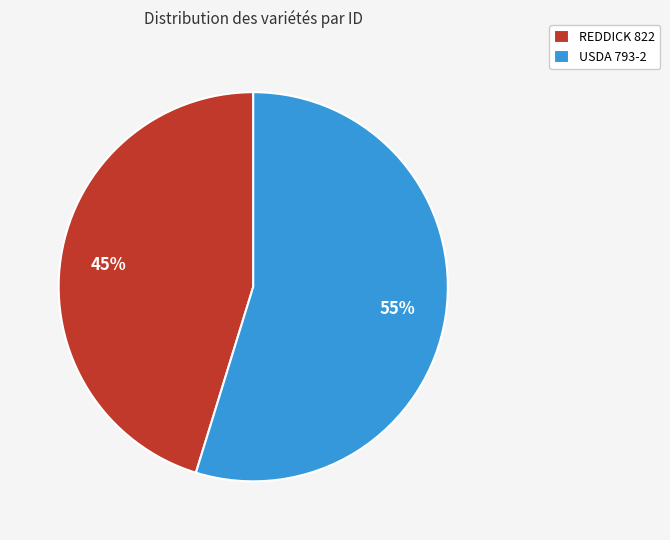

Is there any slice that represents more than half of the pie?

Yes